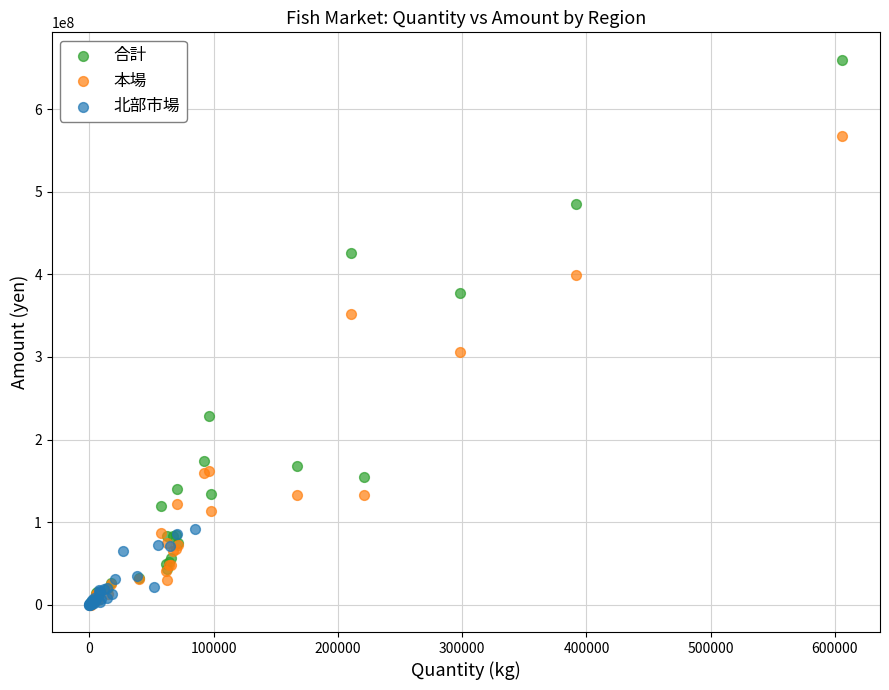

Which series has the largest Y range (max minus min)?

合計